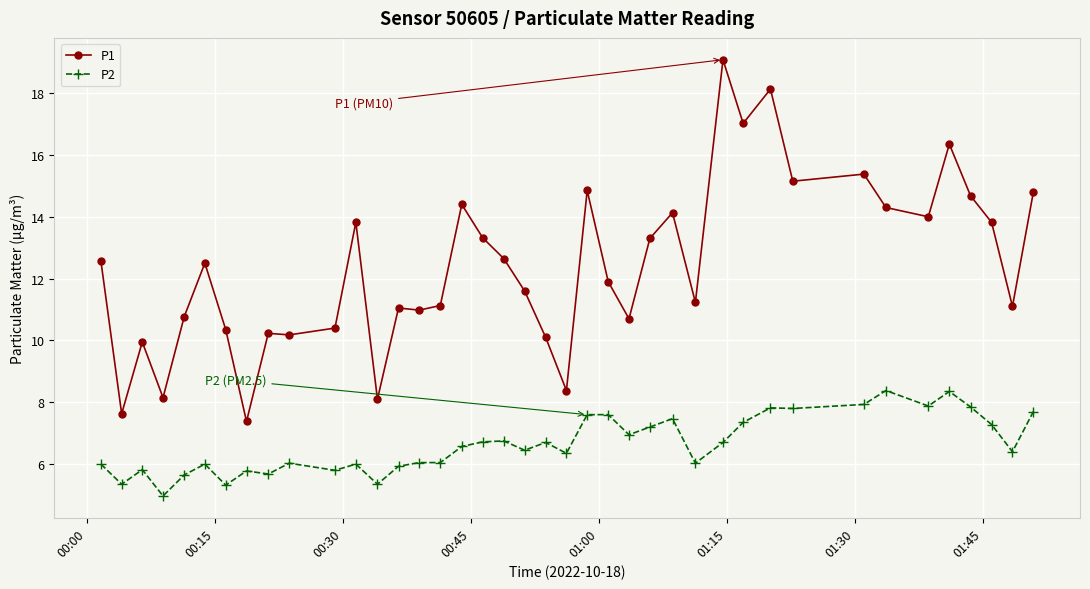

True or false: P1 and P2 cross at least once.

False